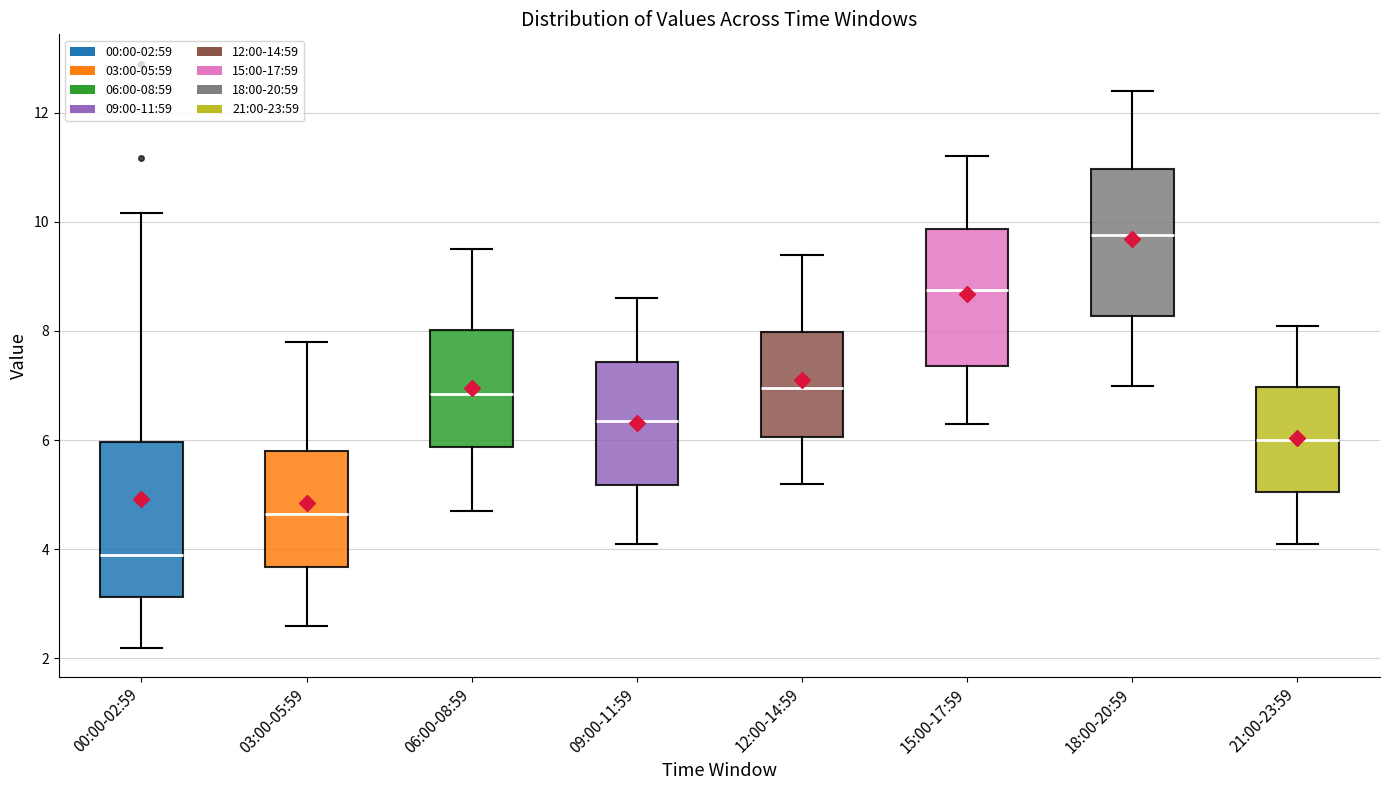

Where does the lower whisker of the box for 00:00-02:59 end on the y-axis? The values are not printed on the chart, so give them approximately, as read against the axis.

2.2